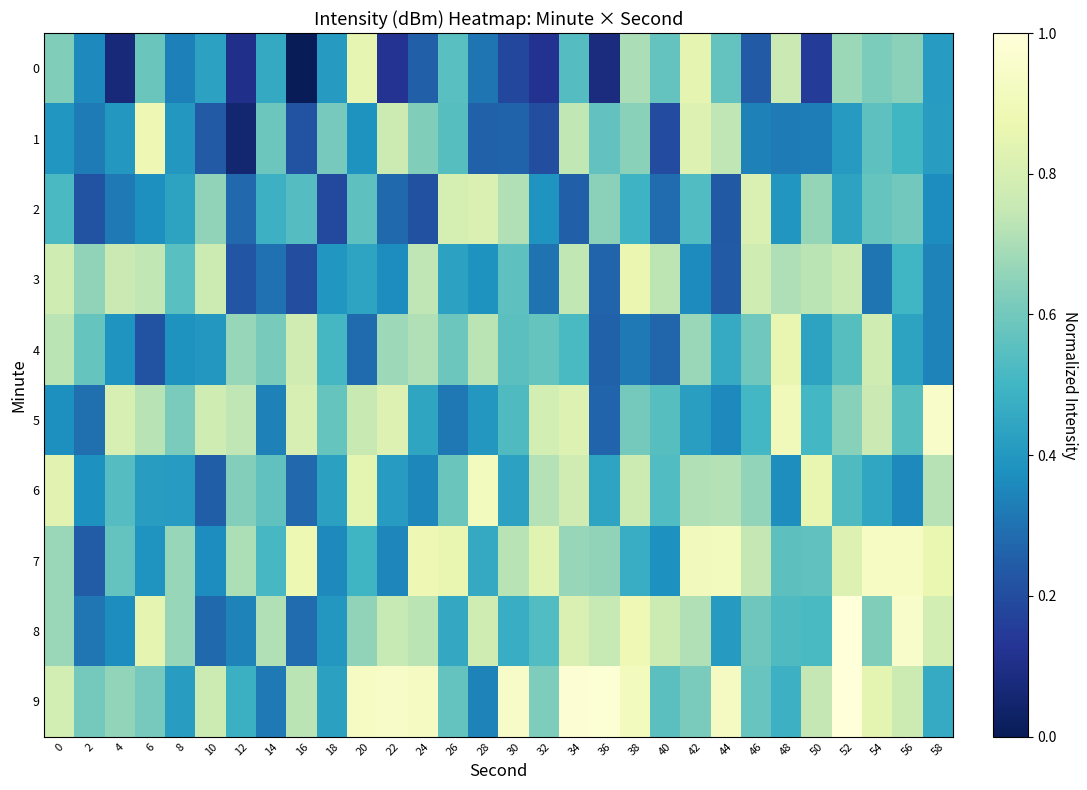

Between 42 and 54, which is larger?

42